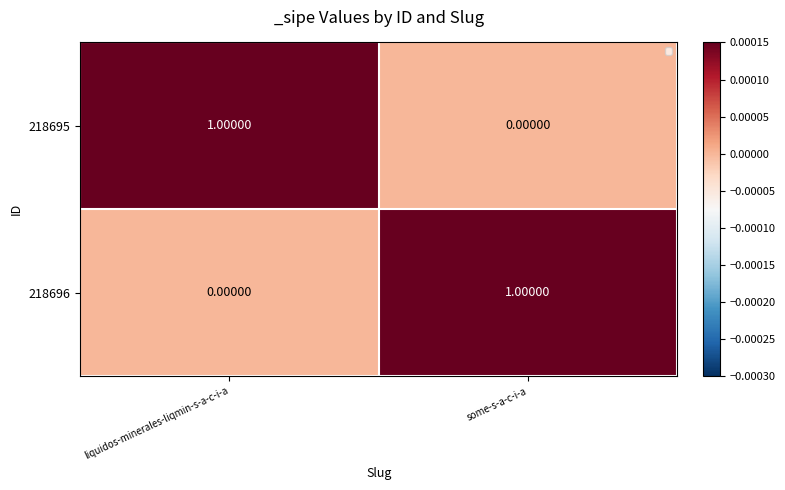

What is the spread (max minus min) of values at liquidos-minerales-liqmin-s-a-c-i-a?

1